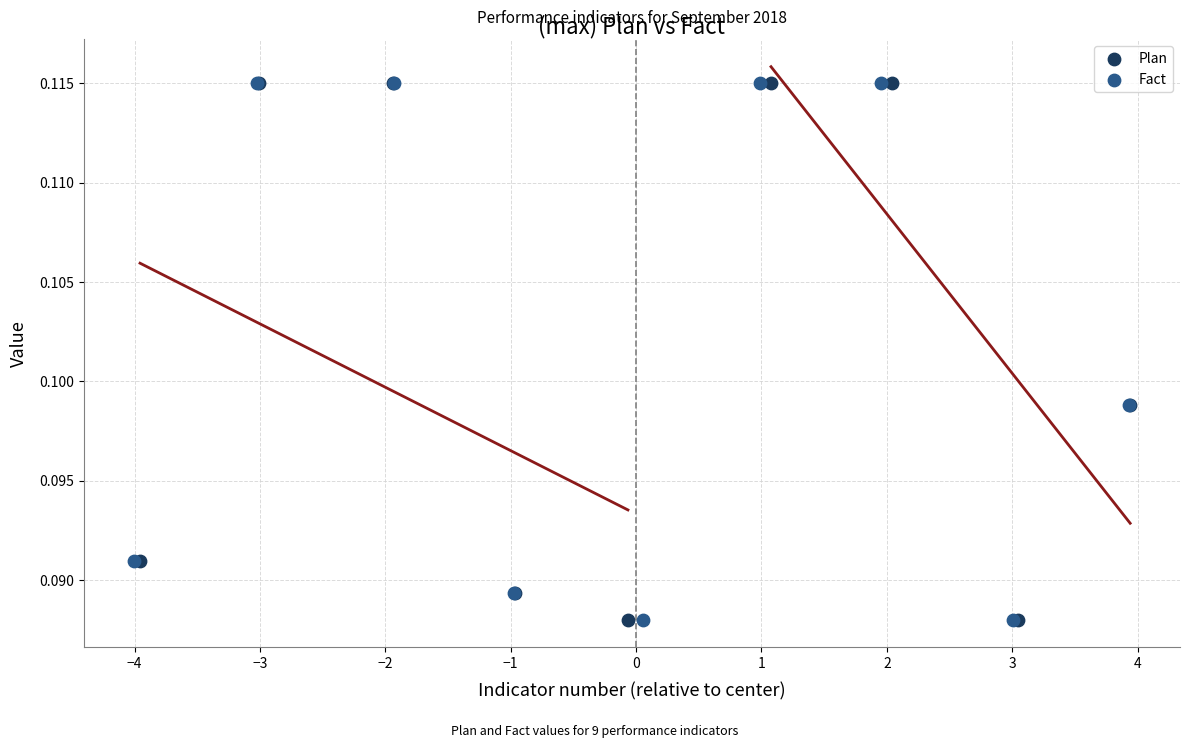

What are all the series names shown in the legend?

Plan, Fact